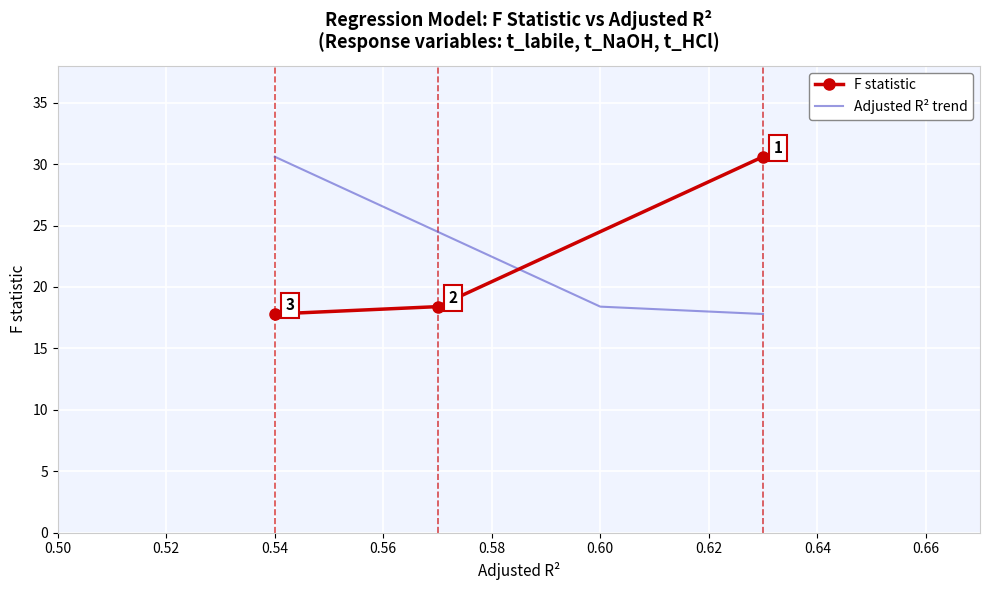

What is the value of the F statistic point at the 3rd from the left?

30.6